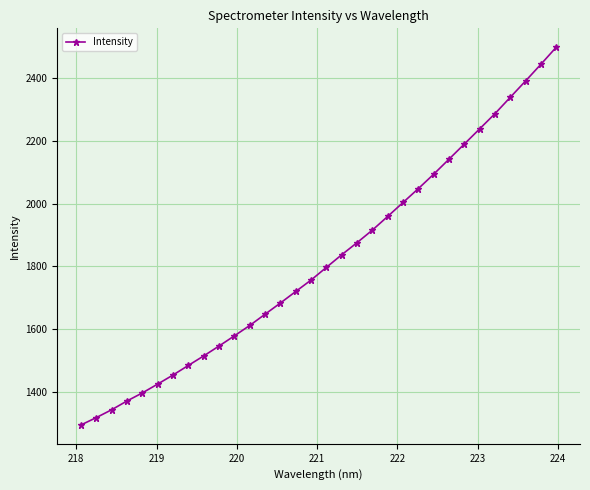

What is the difference between the second highest and minimum values?

1151.3